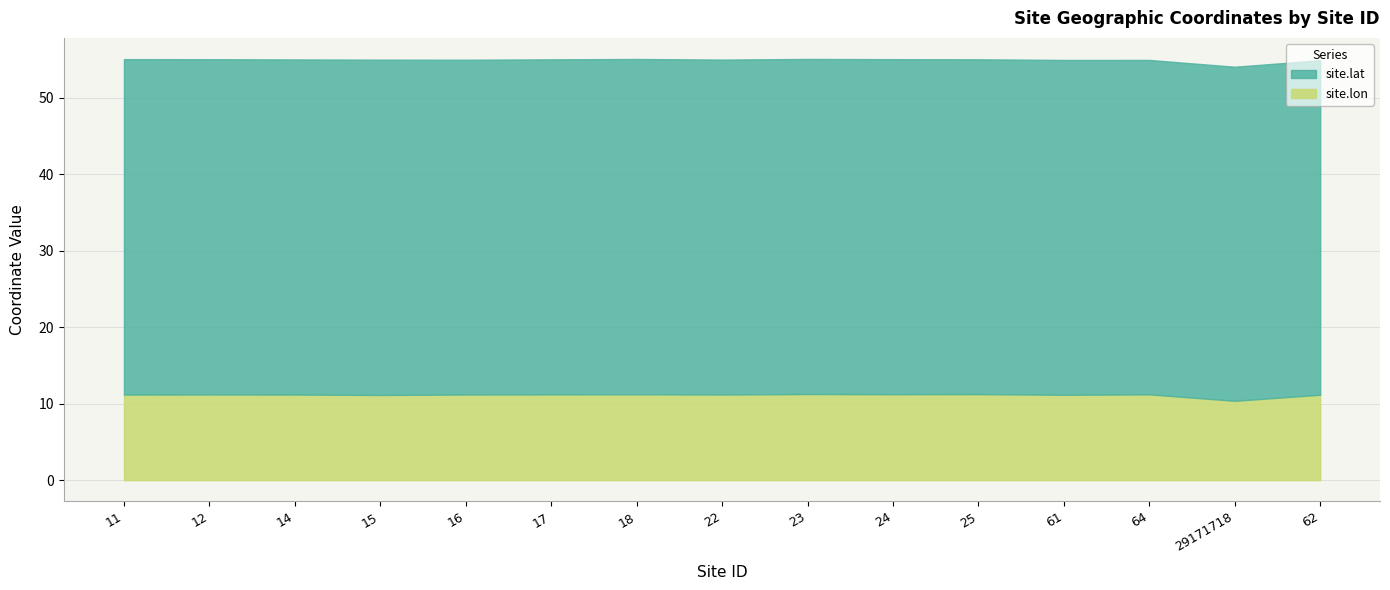

Between 64 and 62, which is larger?

62